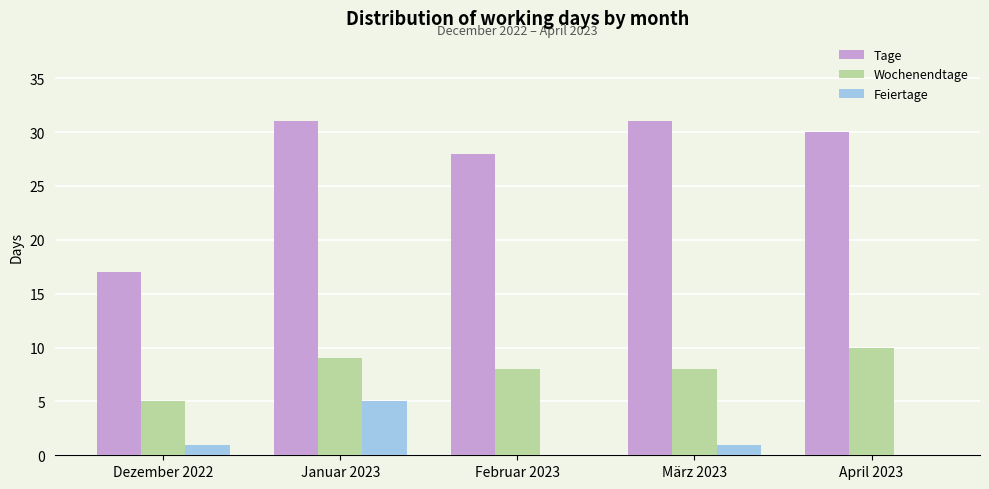

Are the bars horizontal?

No